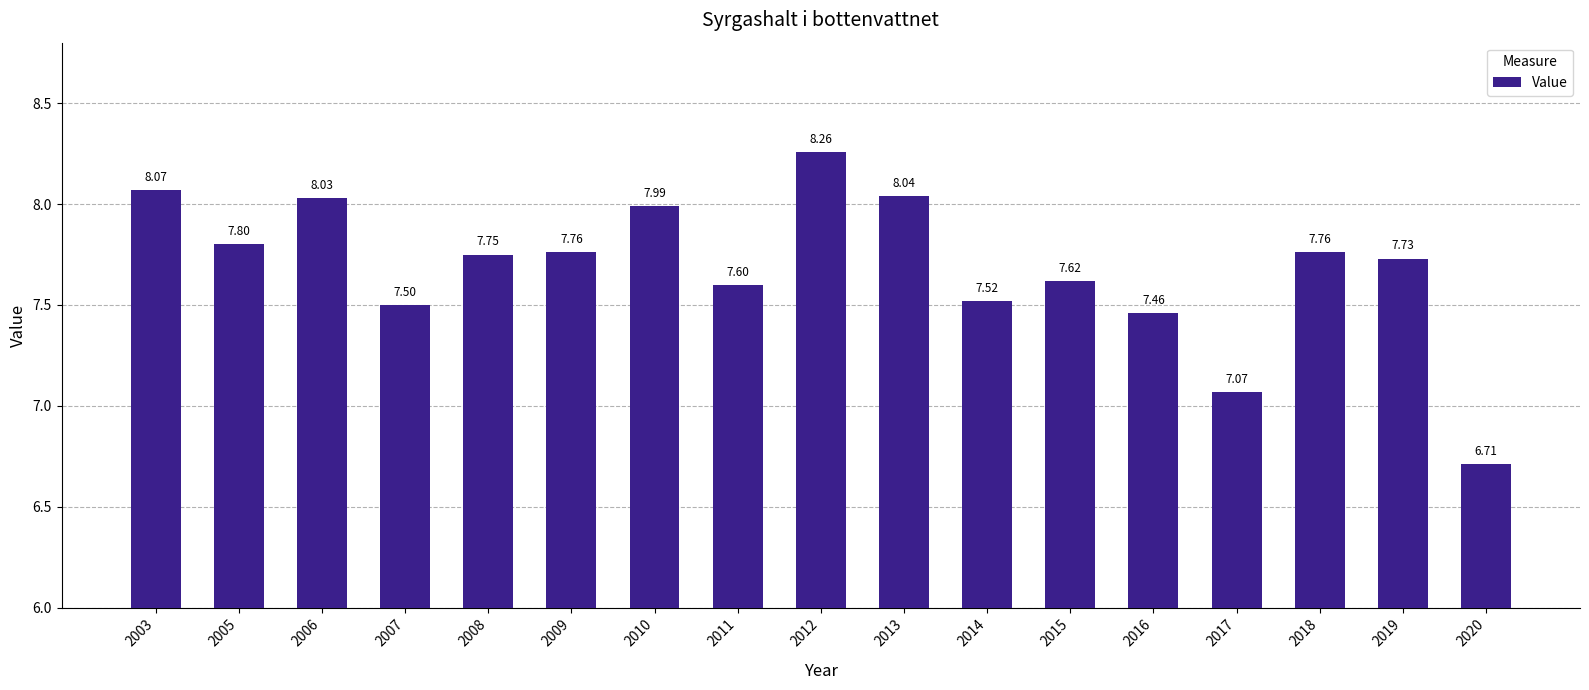

Which category has the lowest value across all series?

2020